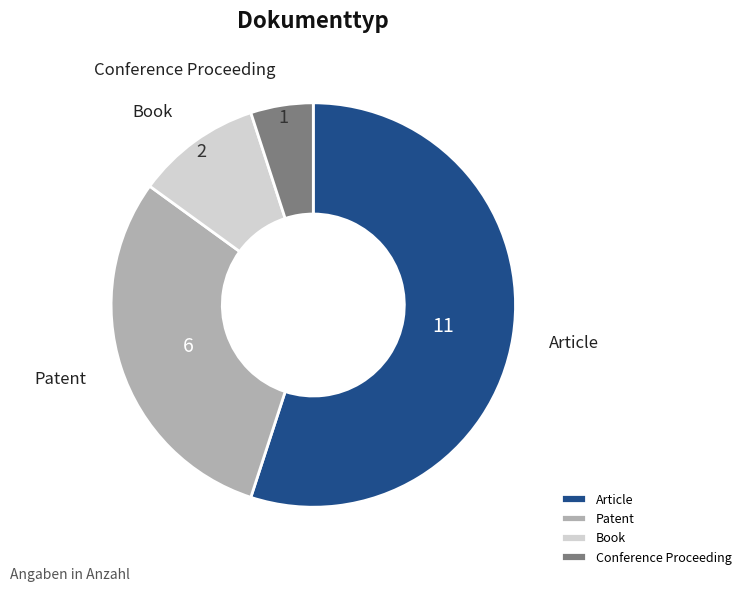

What is the ratio of the value at Book to the value at Patent?

0.3